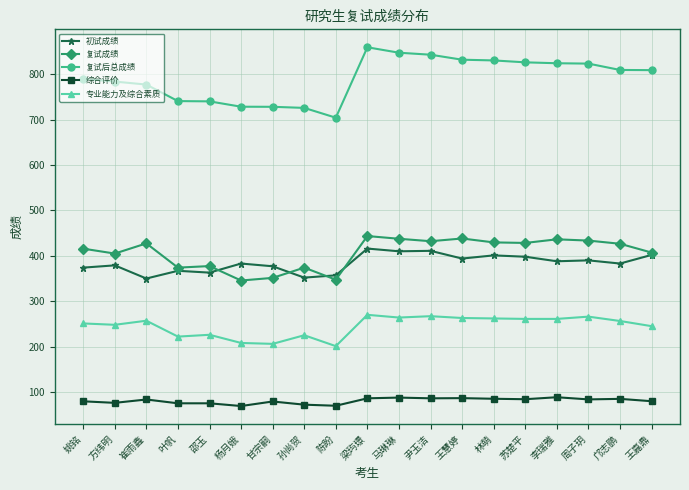

What position from the right is 马琳琳?

9